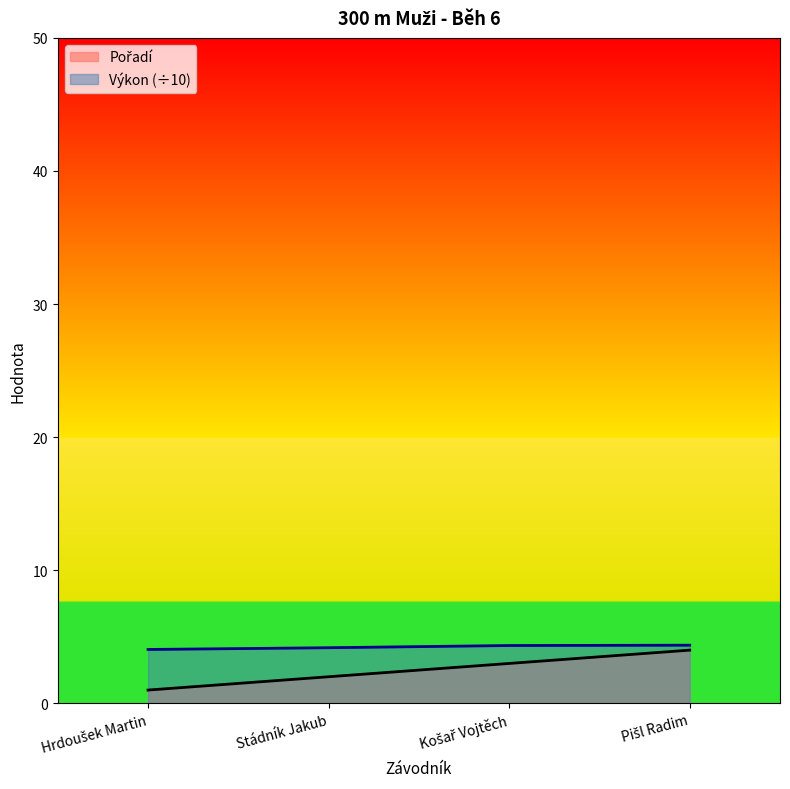

How many categories are shown in the chart?

4